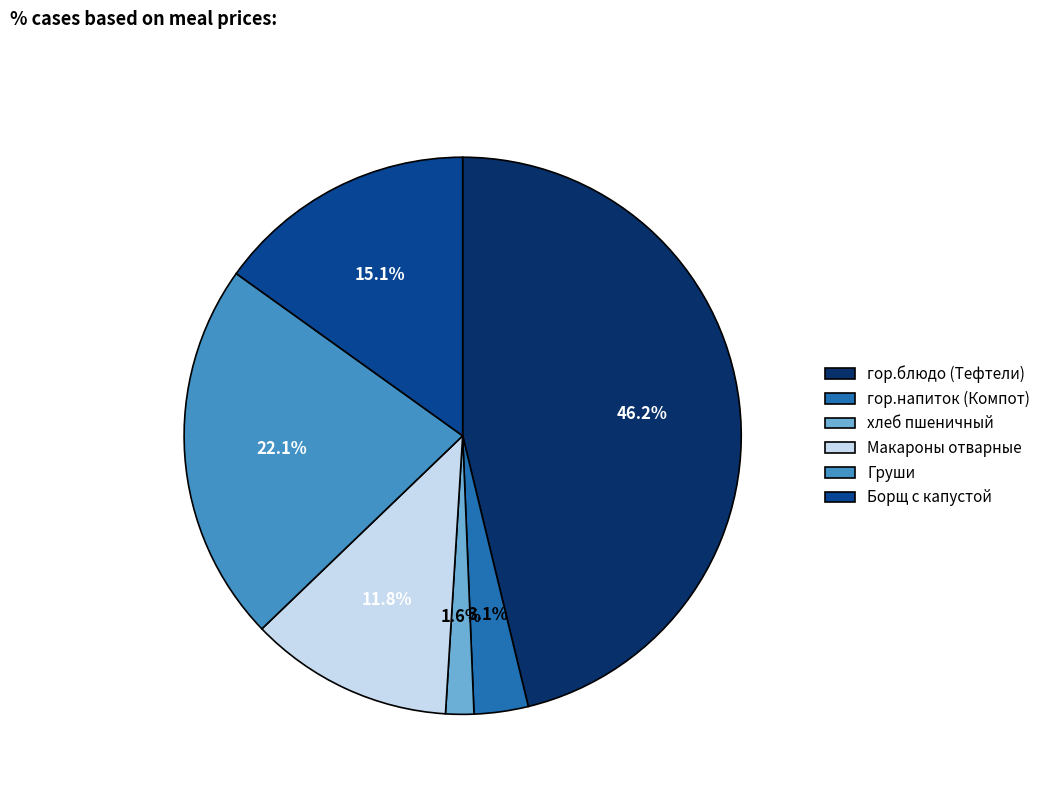

Between Макароны отварные and Борщ с капустой, which is larger?

Борщ с капустой